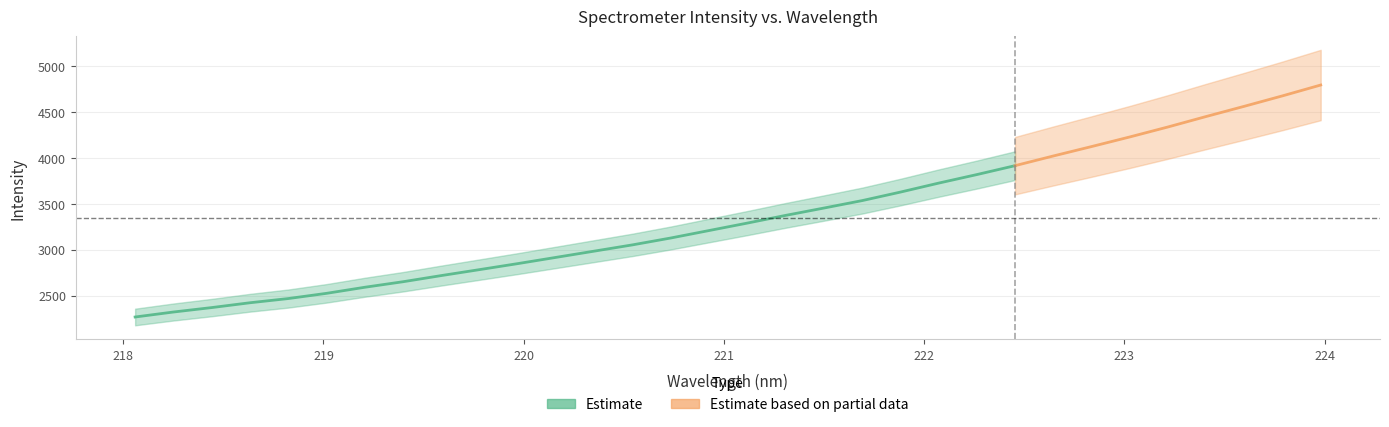

What is the average value?

3349.0